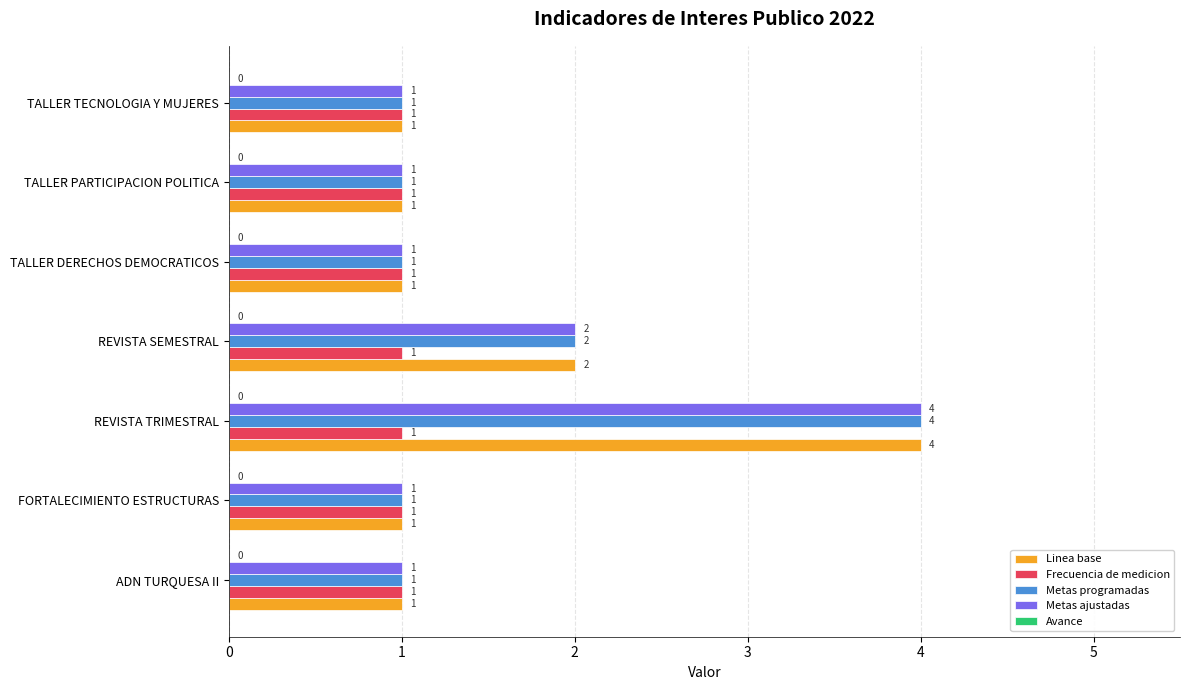

Count the number of data series in this chart.

4